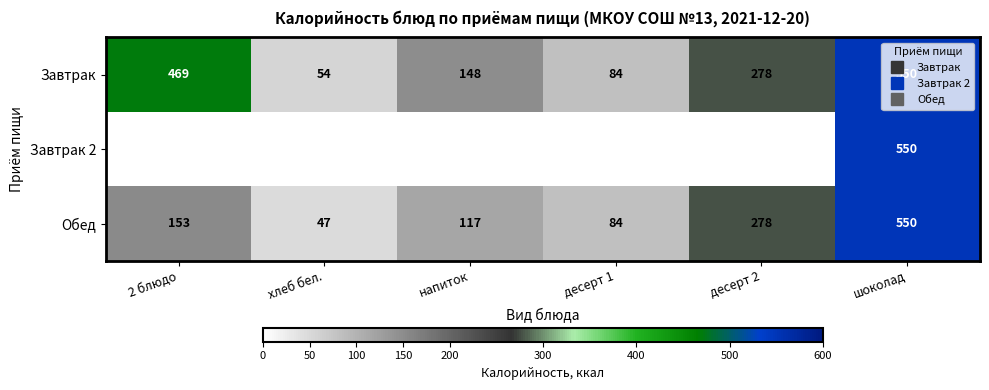

At десерт 2, list the series in order from smallest to largest.

Завтрак, Завтрак 2, Обед